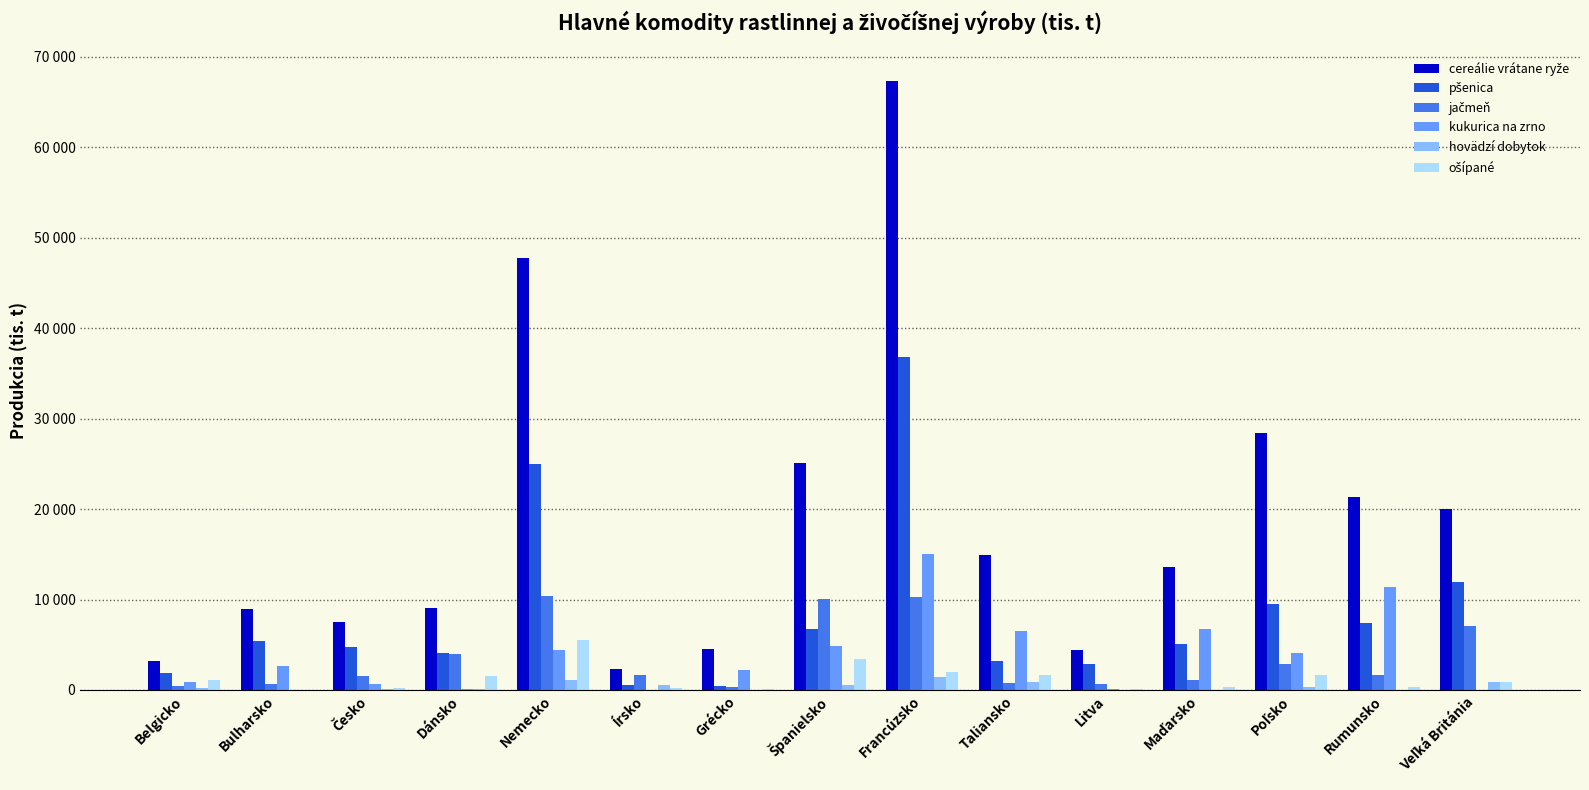

Rank the series by their maximum value, from highest to lowest.

cereálie vrátane ryže, pšenica, kukurica na zrno, jačmeň, ošípané, hovädzí dobytok